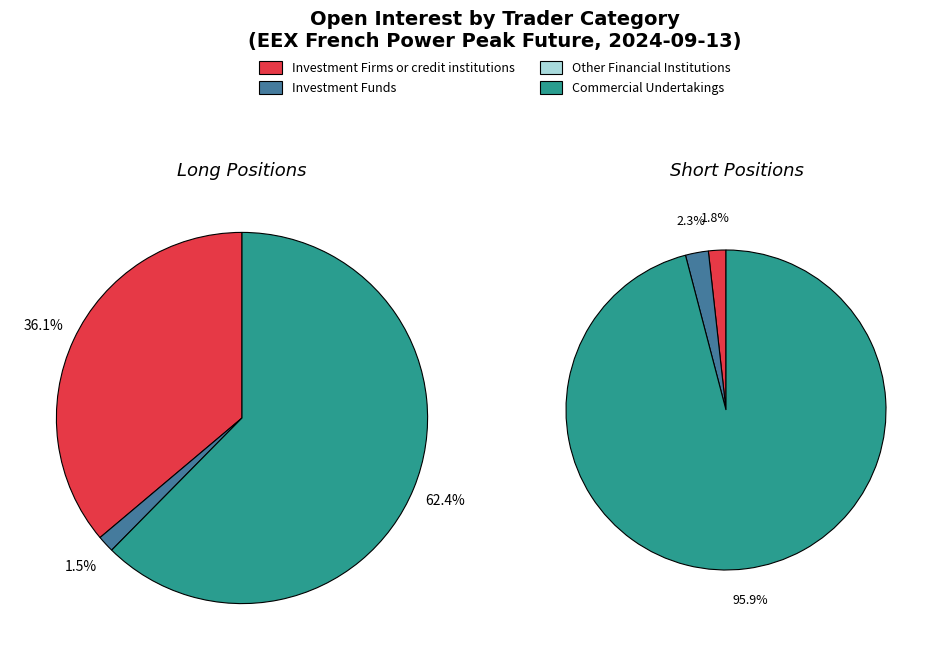

Do Commercial Undertakings and Investment Firms or credit institutions together represent more than half of the pie?

Yes